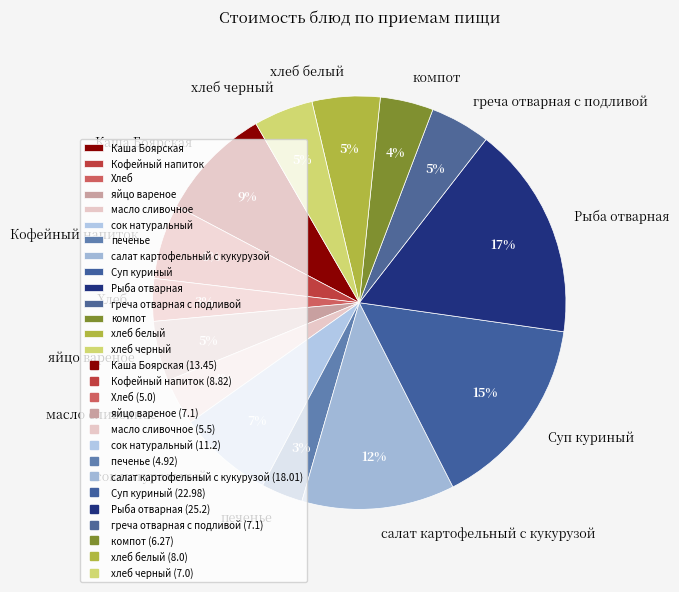

Is it true that салат картофельный с кукурузой is 12% of the pie?

True